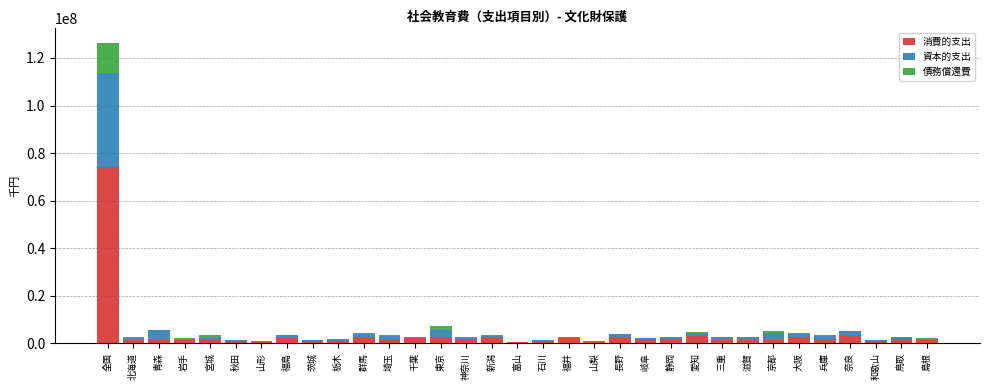

At which category is the sum across all series the highest?

全国